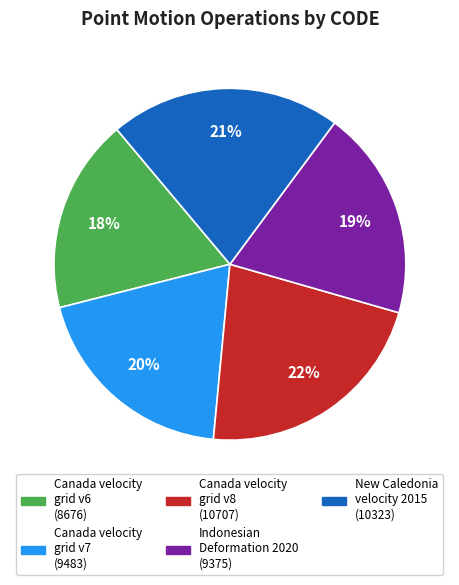

To the nearest percent, what is the average slice percentage?

20%